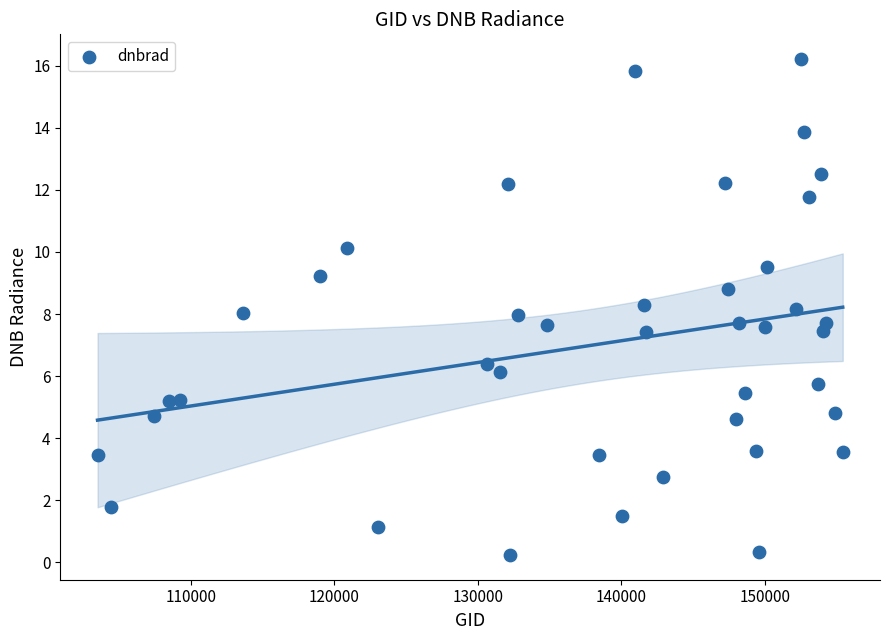

What is the range of X values (max minus min)?

51940.0